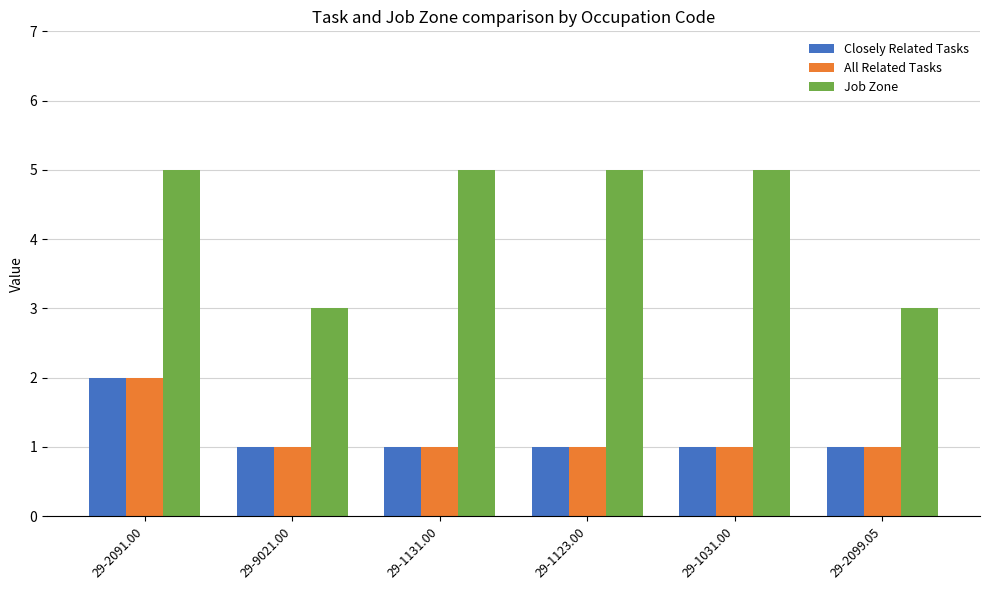

How many categories are shown in the chart?

6